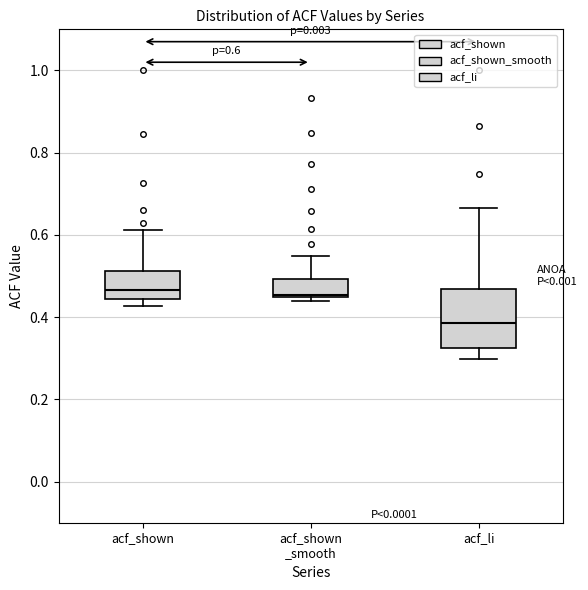

Which box is the tallest, from its lower edge to its upper edge?

acf_li